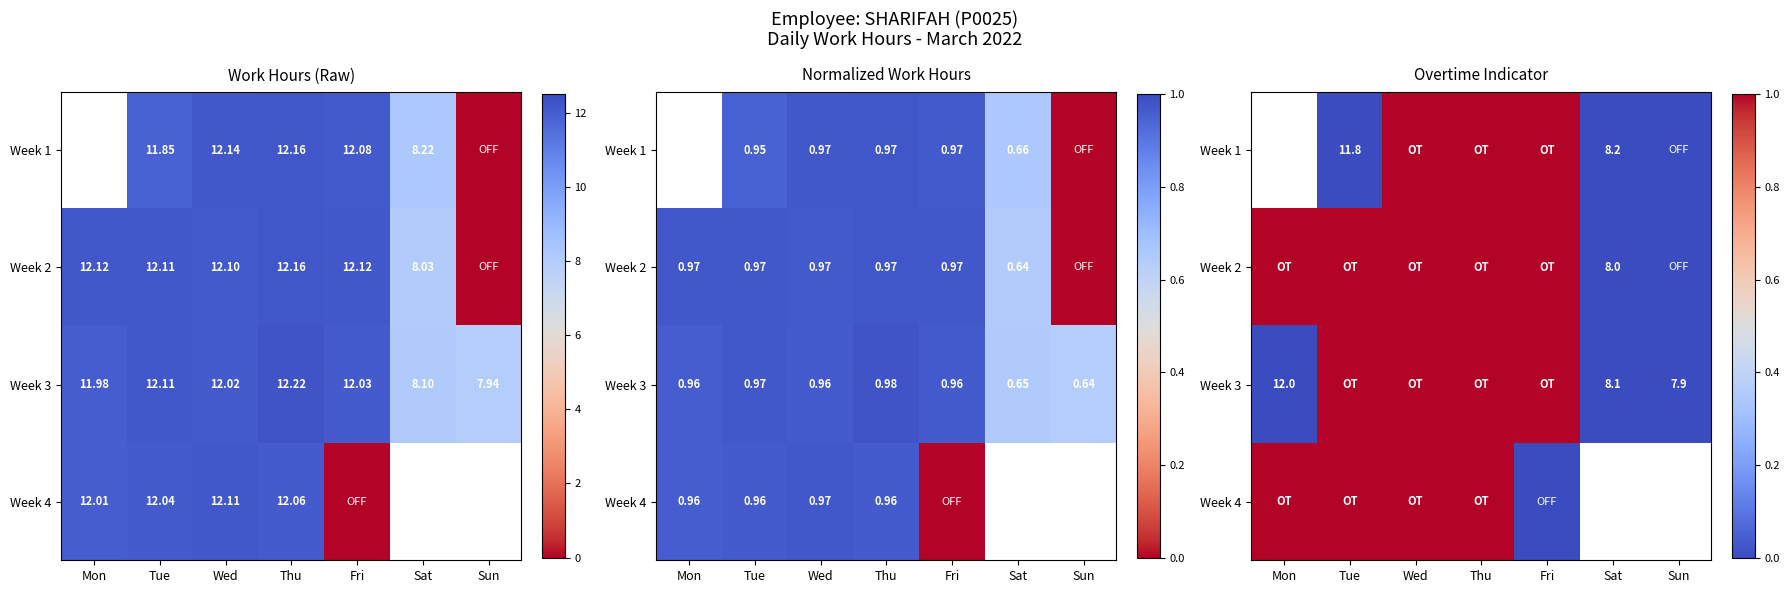

What is the difference between the second highest and second lowest values in the Week 3 series?

1.0